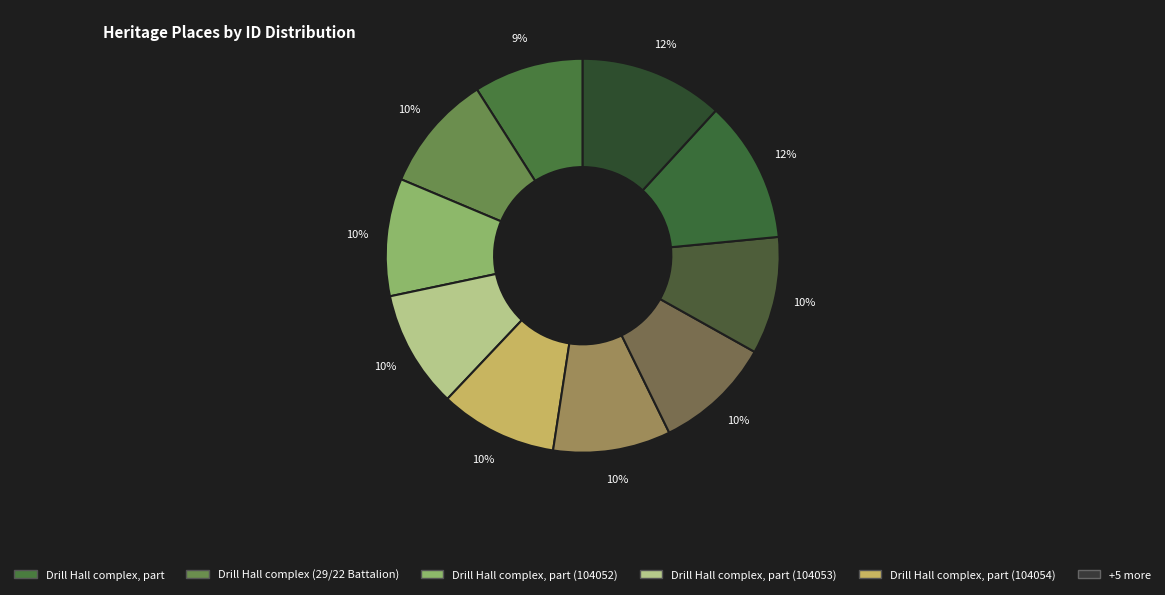

How many slices are in this pie chart?

10